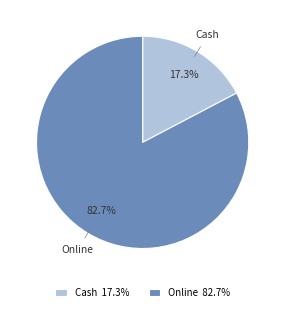

What is the smallest slice in the pie chart?

Cash